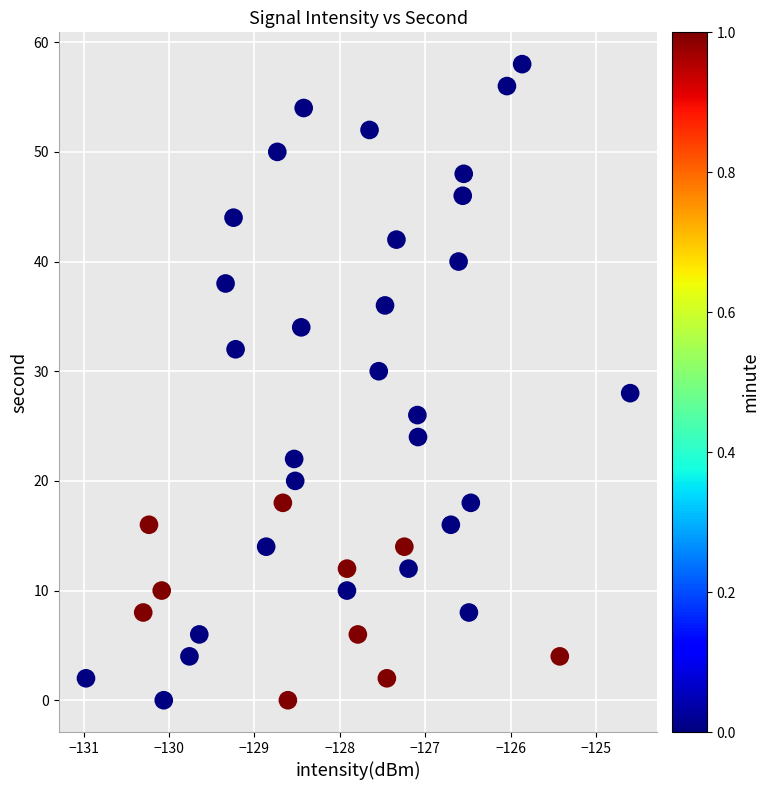

What is the range of Y values (max minus min)?

58